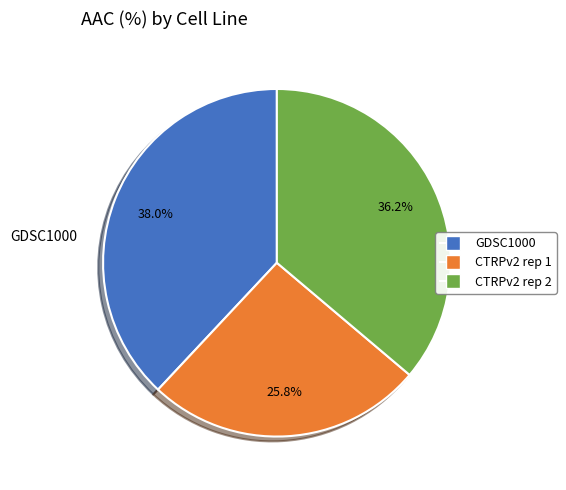

Which slice is the smallest?

CTRPv2 rep 1